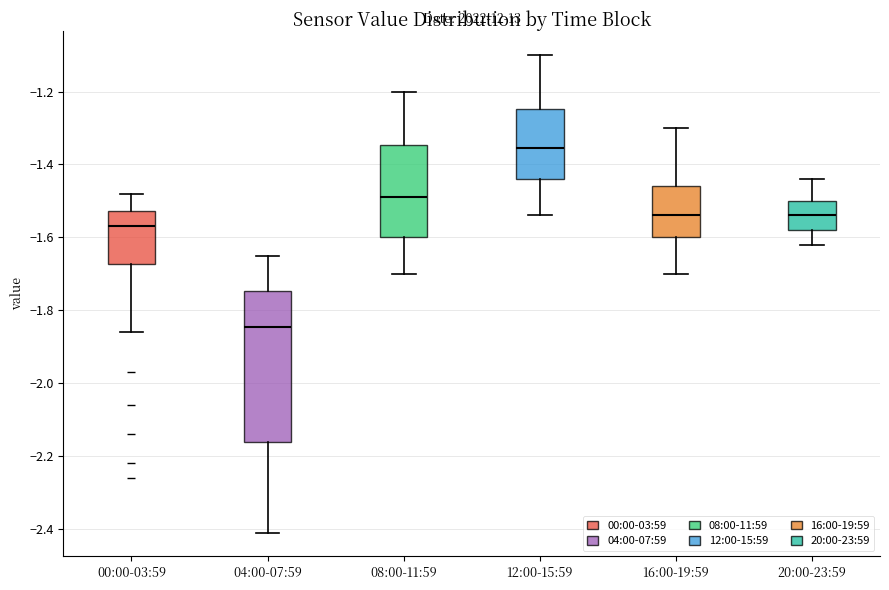

Which box's median line is the highest?

12:00-15:59